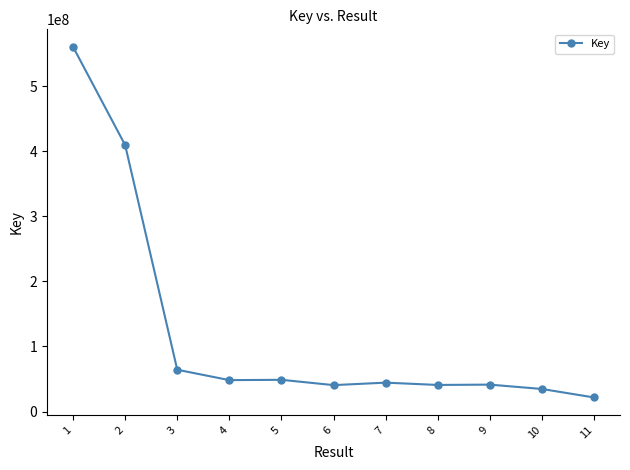

How many values are below 44379193?

5